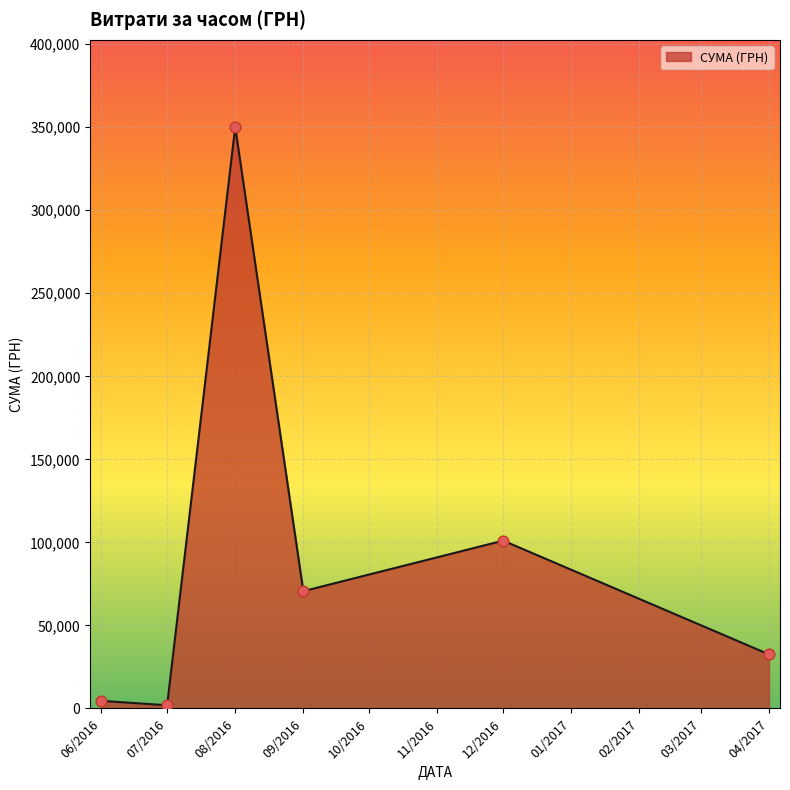

Which has a higher value, 08/2016 or 12/2016?

08/2016